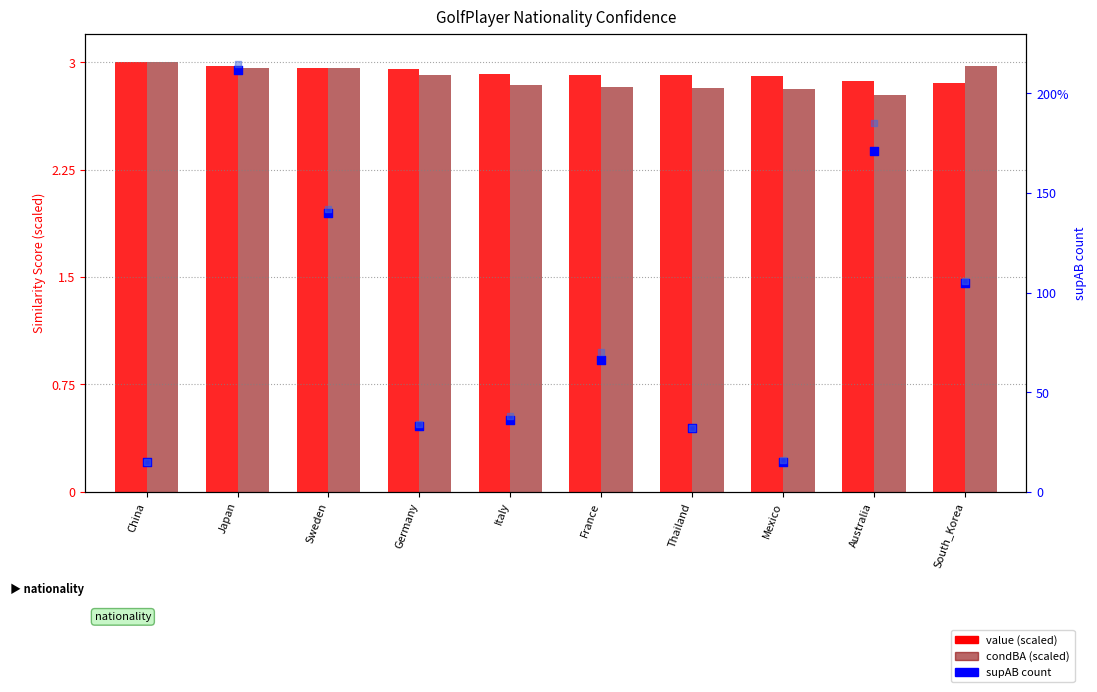

Which series reaches the maximum Y coordinate?

supB